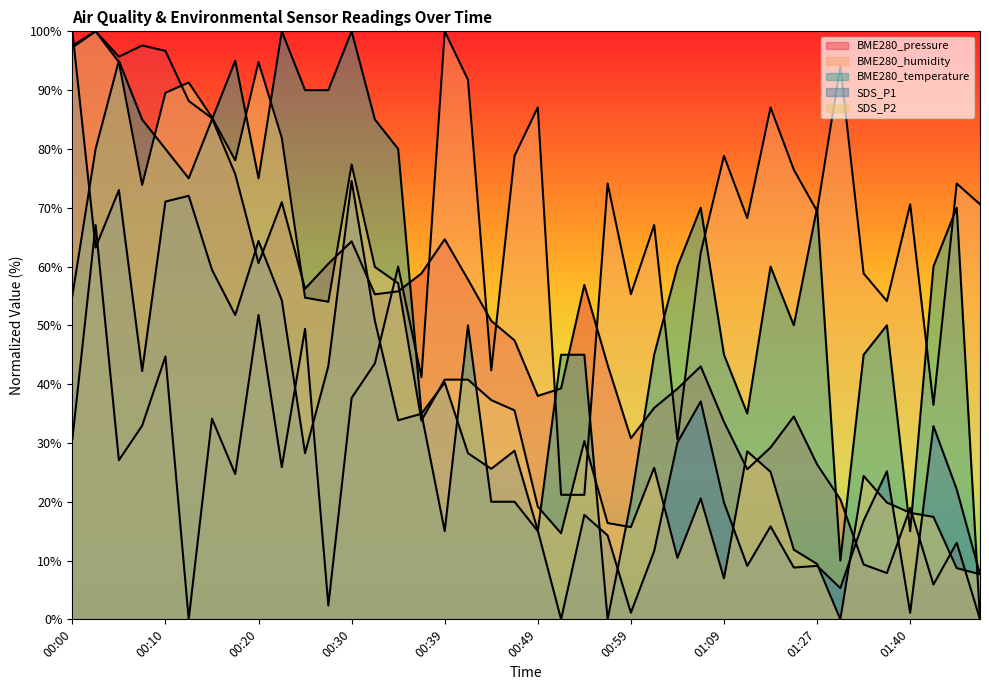

Which category has the highest value across all series?

00:03